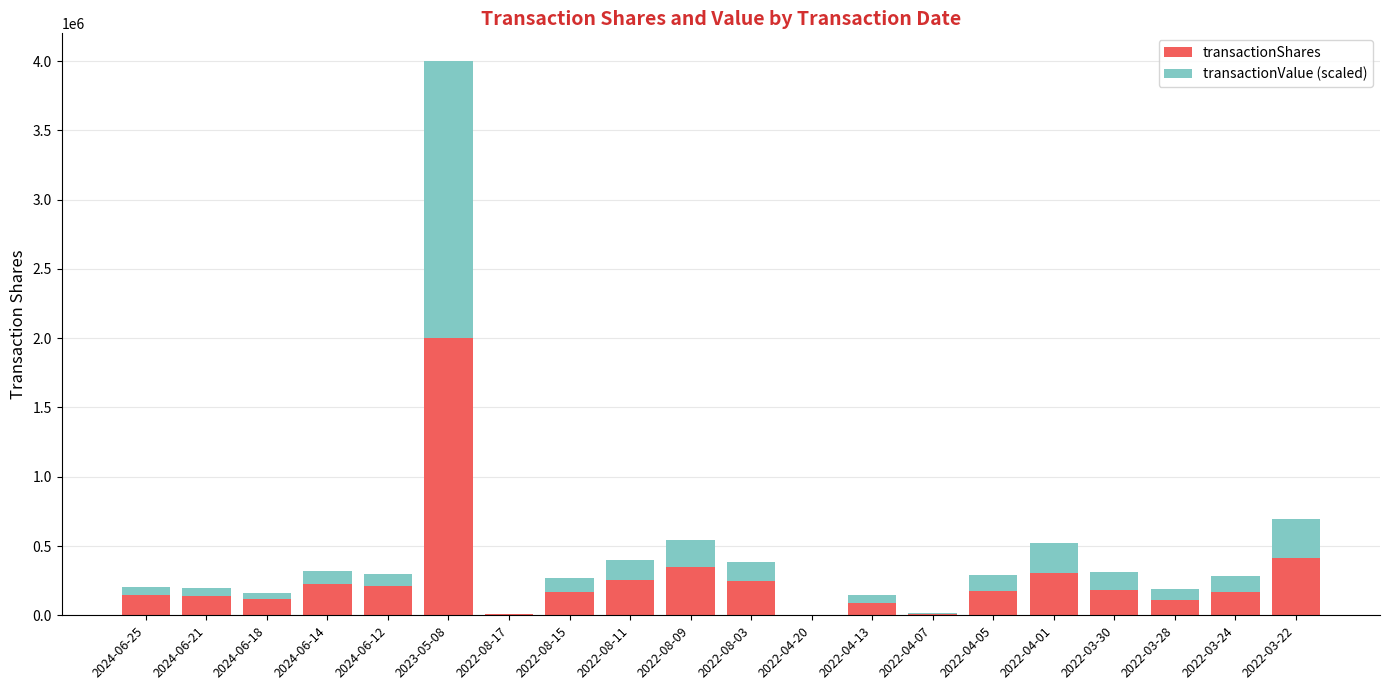

Which category has the highest value in the transactionShares series?

2023-05-08